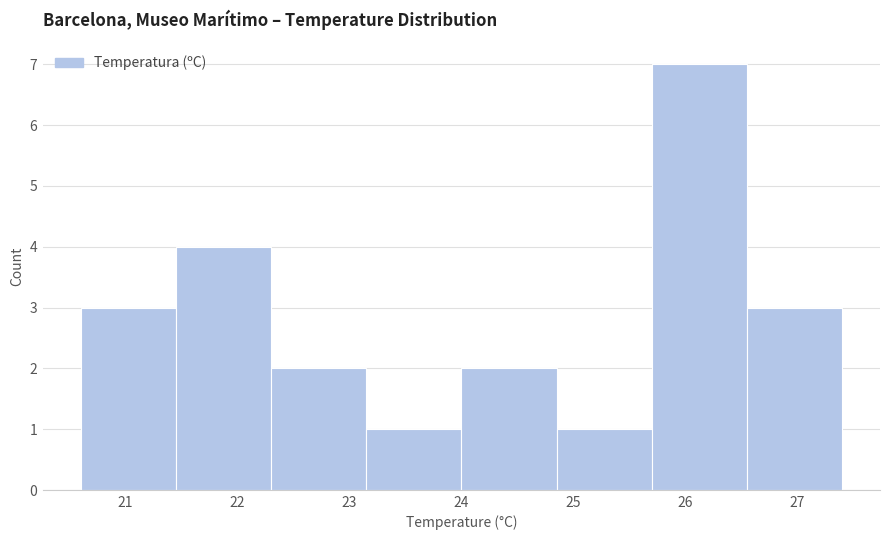

Reading left to right, transcribe this chart: for each bar, give the range it covers on the x-axis and its height. Neither the bar edges nor the heights are printed on the chart, so give them approximately, as read against the axes.

20.60 to 21.45: 3
21.45 to 22.30: 4
22.30 to 23.15: 2
23.15 to 24.00: 1
24.00 to 24.85: 2
24.85 to 25.70: 1
25.70 to 26.55: 7
26.55 to 27.40: 3